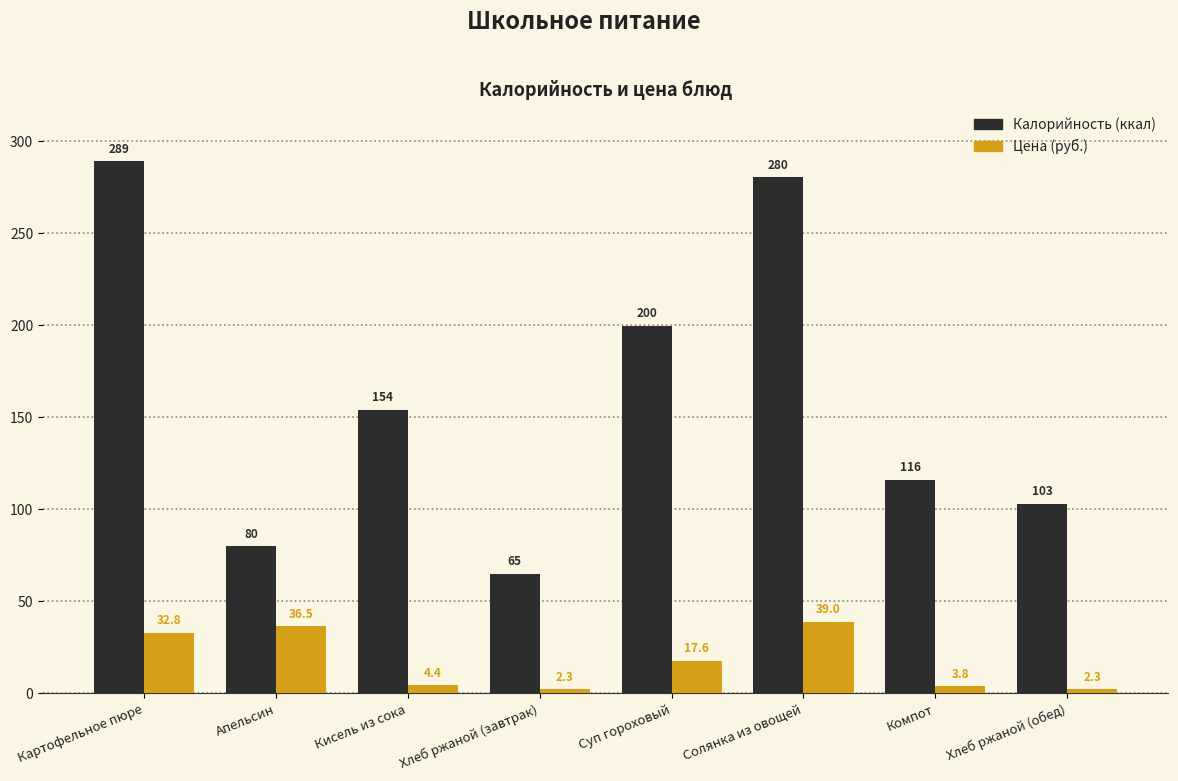

The value of Цена (руб.) at Солянка из овощей is 10.2. True or false?

False